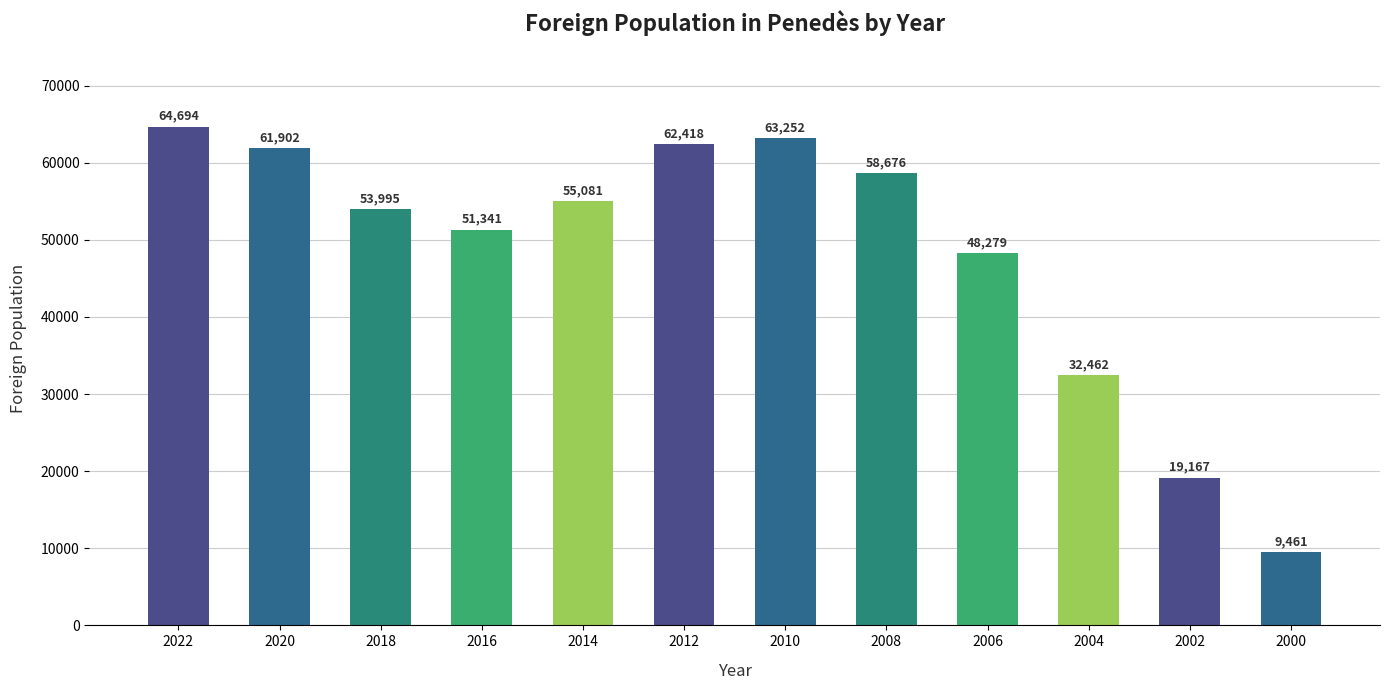

Which category has the lowest value across all series?

2000